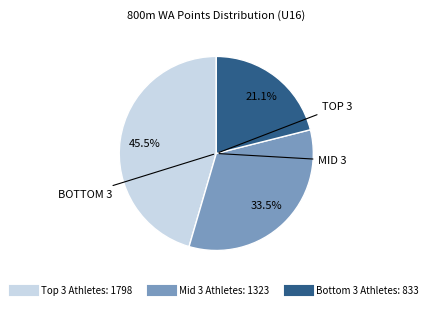

Does any single category account for the majority?

No